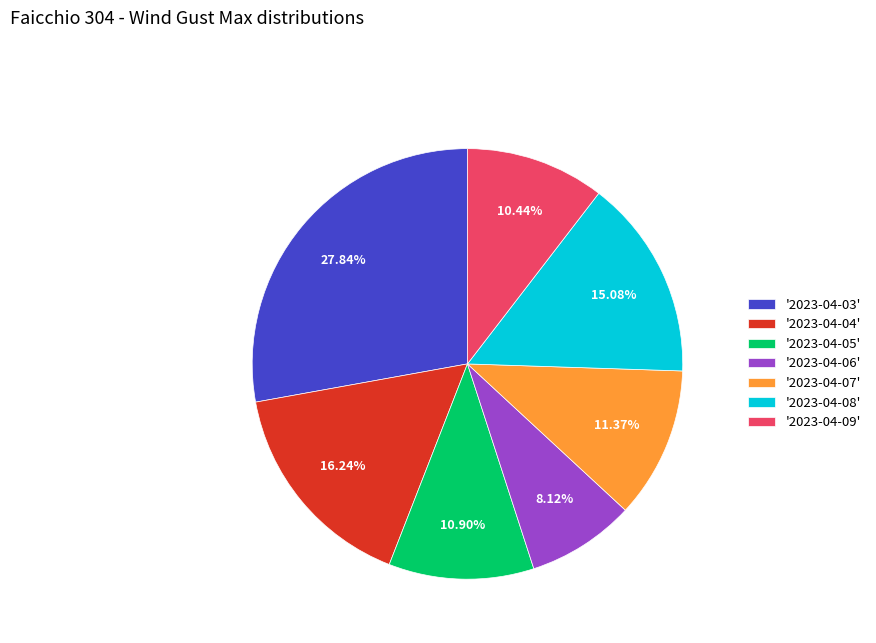

Between '2023-04-09' and '2023-04-06', which is larger?

'2023-04-09'